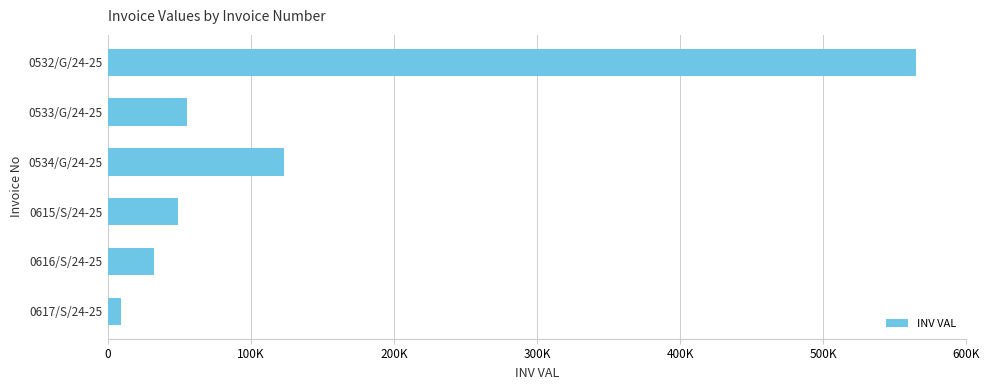

Does the chart contain any negative values?

No